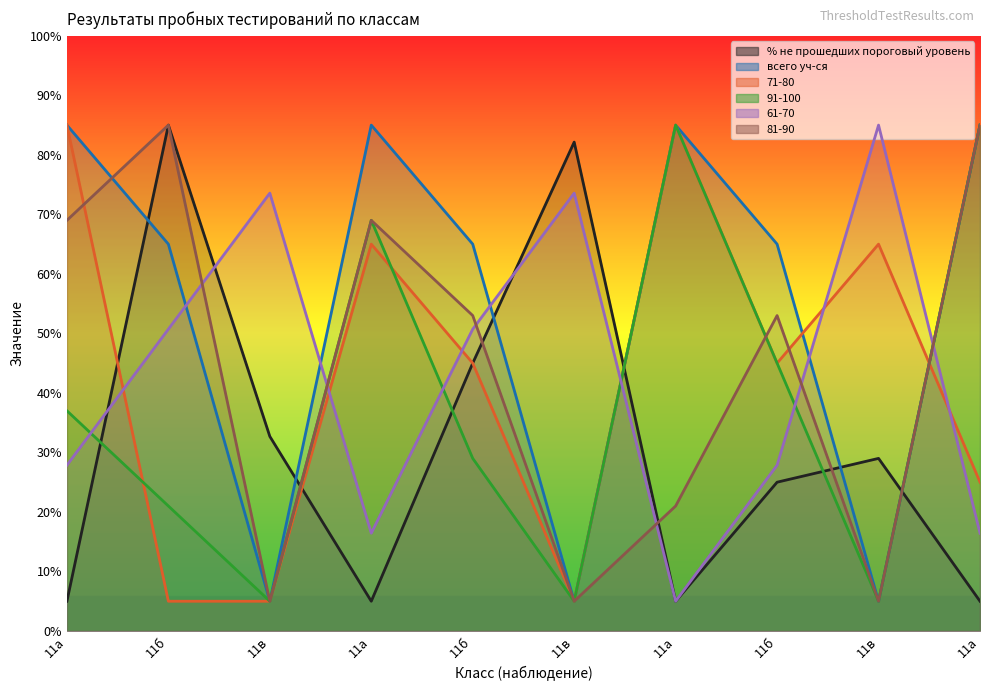

What are all the series names shown in the legend?

% не прошедших пороговый уровень, всего уч-ся, 71-80, 91-100, 61-70, 81-90